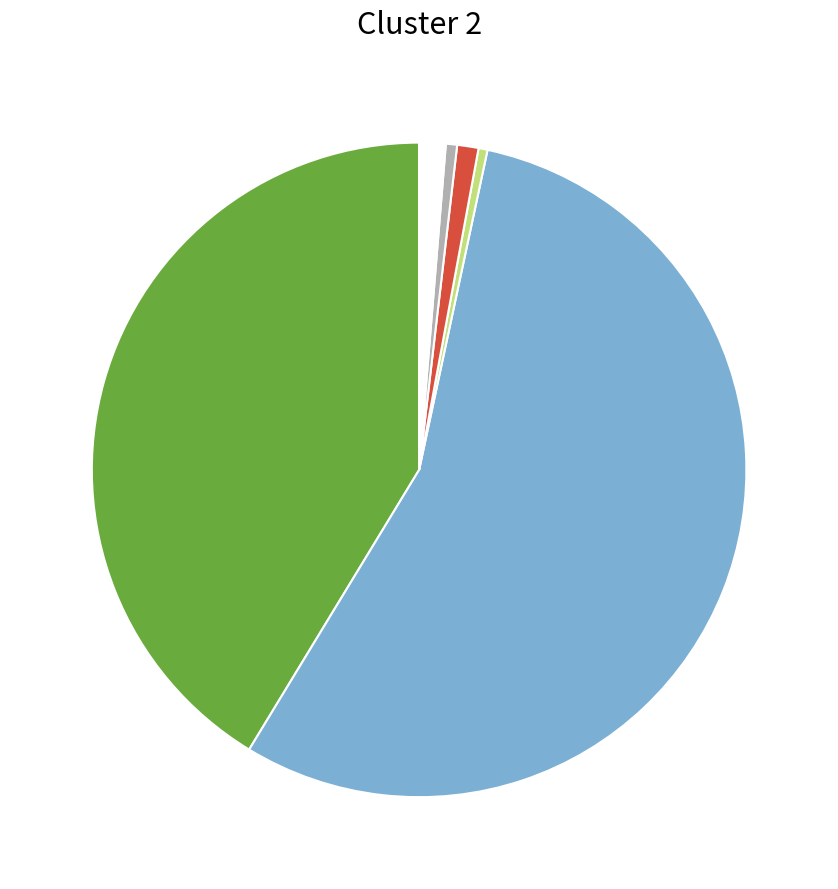

Does any single category account for the majority?

Yes